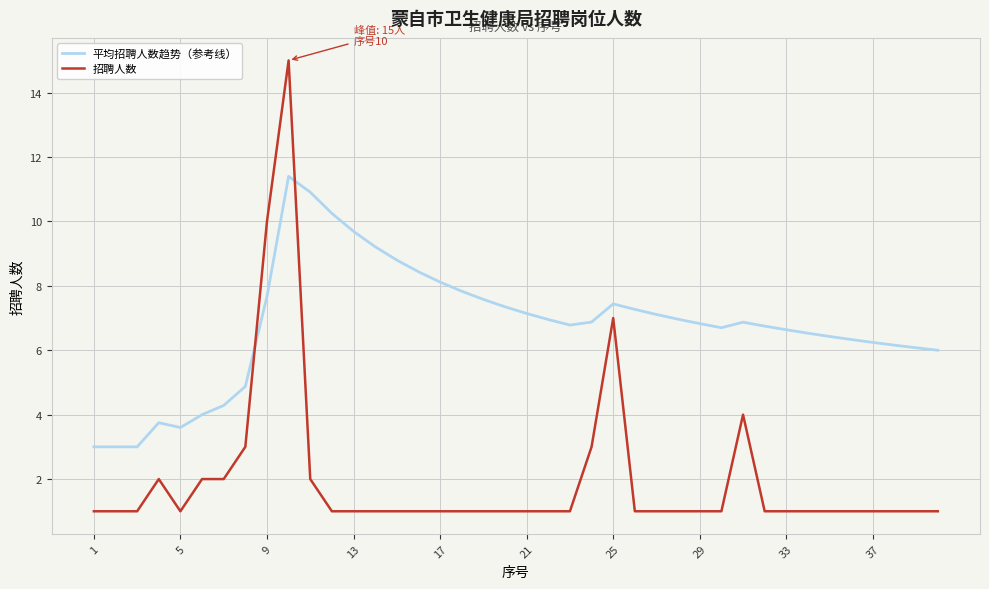

What is the lowest value of the 招聘人数 series?

1.0